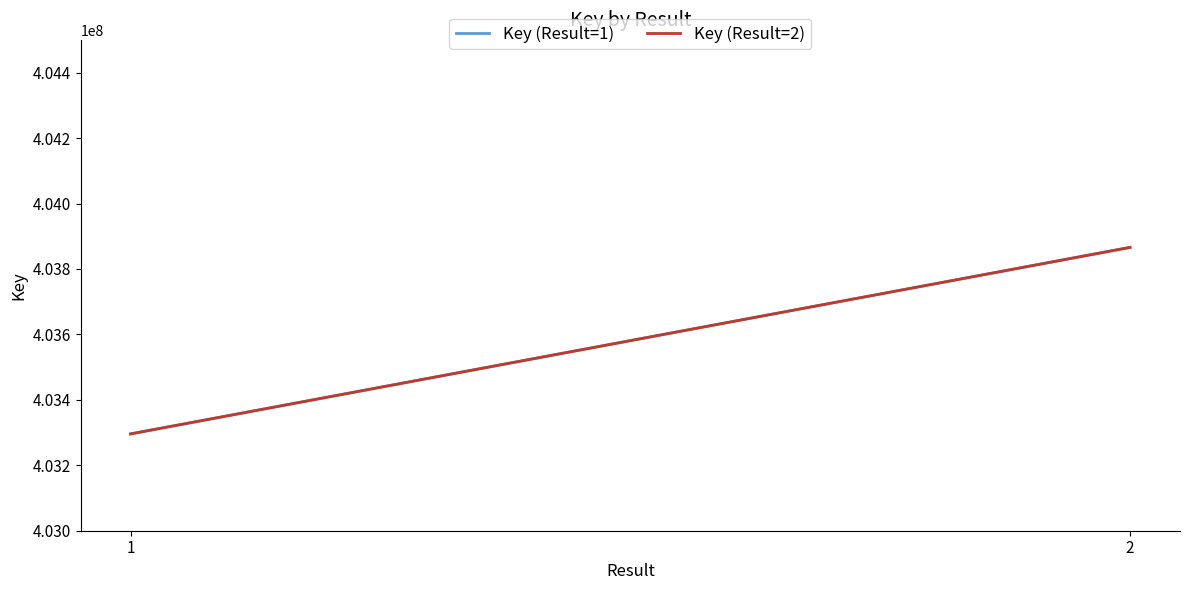

At which label is Key (Result=1) closest to 403580894?

1